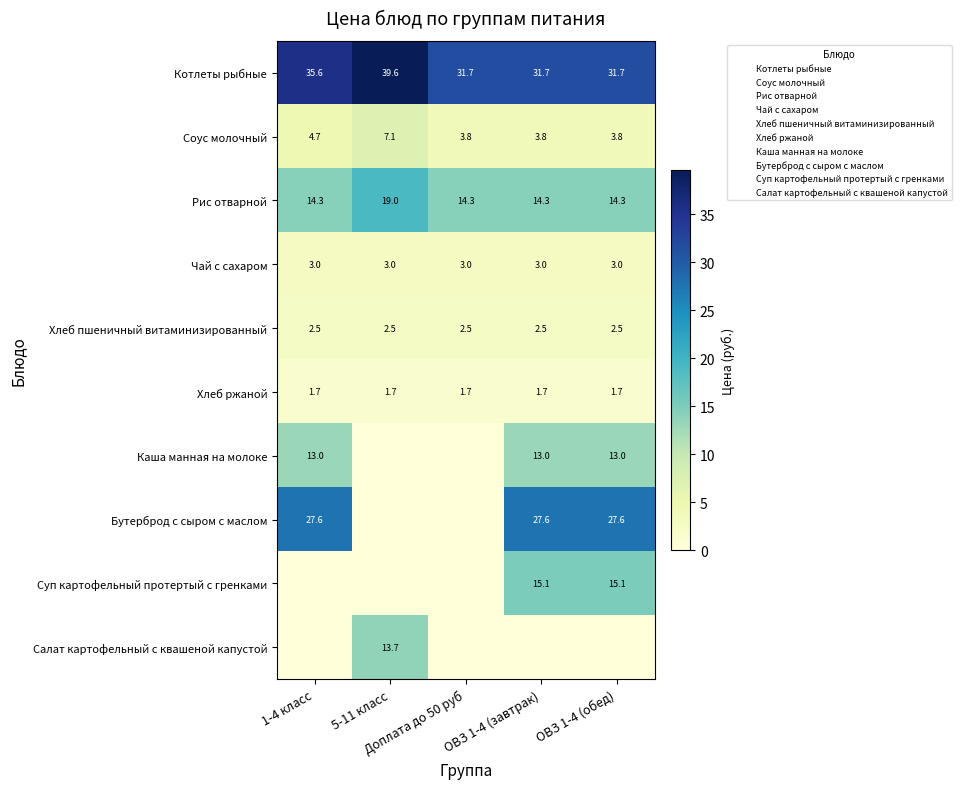

Is it true that Котлеты рыбные equals 31.7 at Доплата до 50 руб?

True